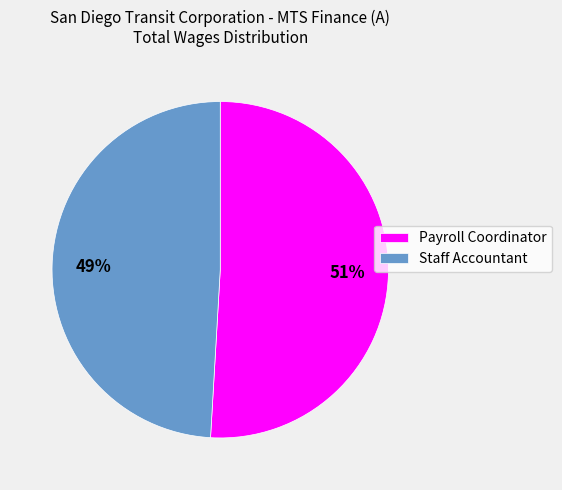

Approximately how many times larger is the value at Payroll Coordinator compared to Staff Accountant?

1.0